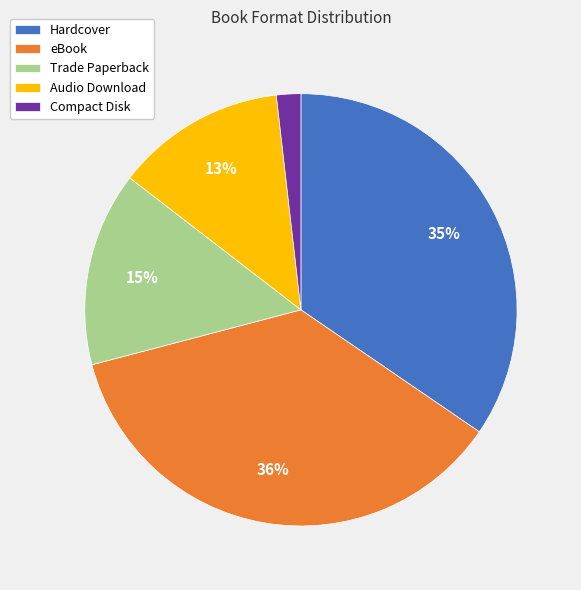

Is it true that eBook is 42% of the pie?

False